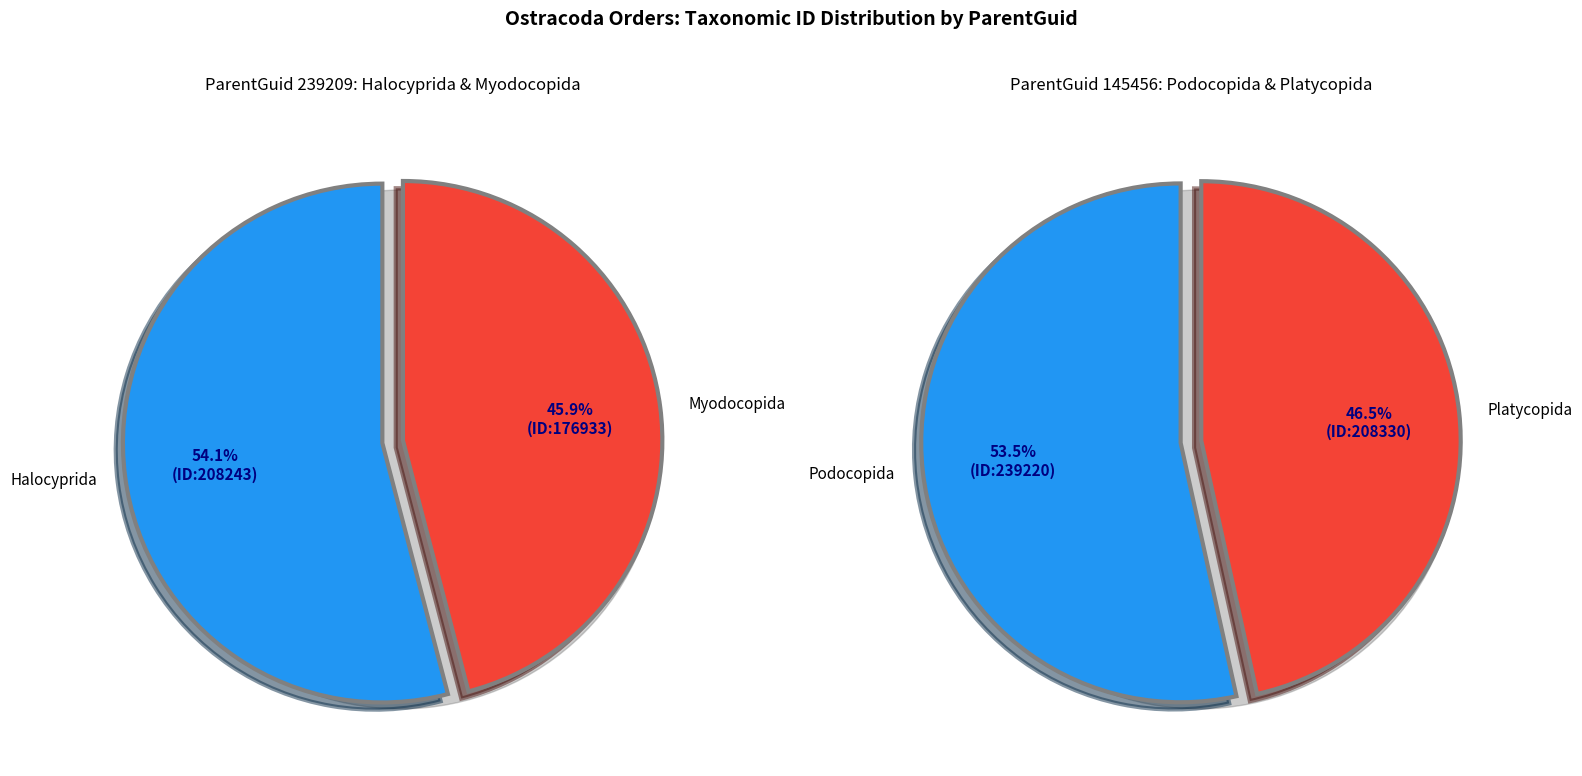

Combined, do Platycopida and Halocyprida account for over 50%?

Yes